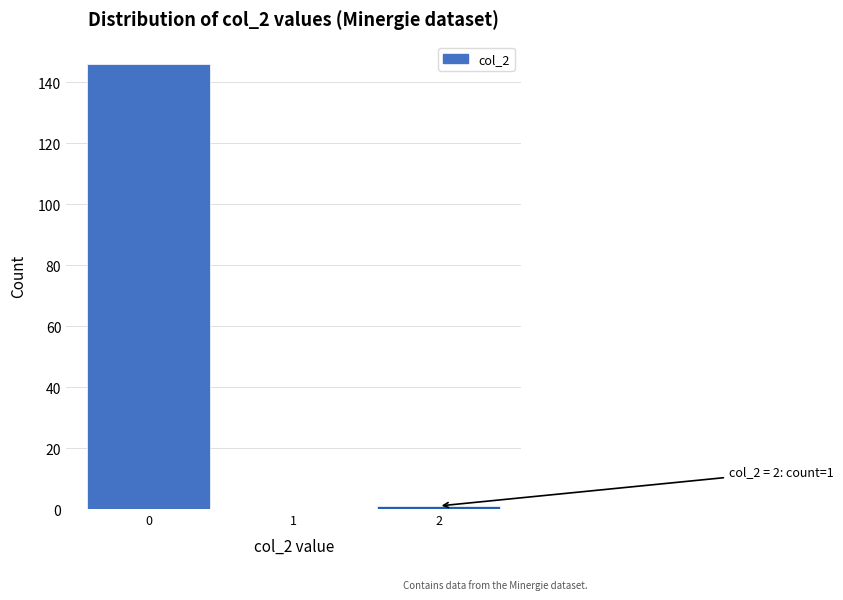

Reading left to right, list all the values displayed in this chart.

0=146	1=0	2=1